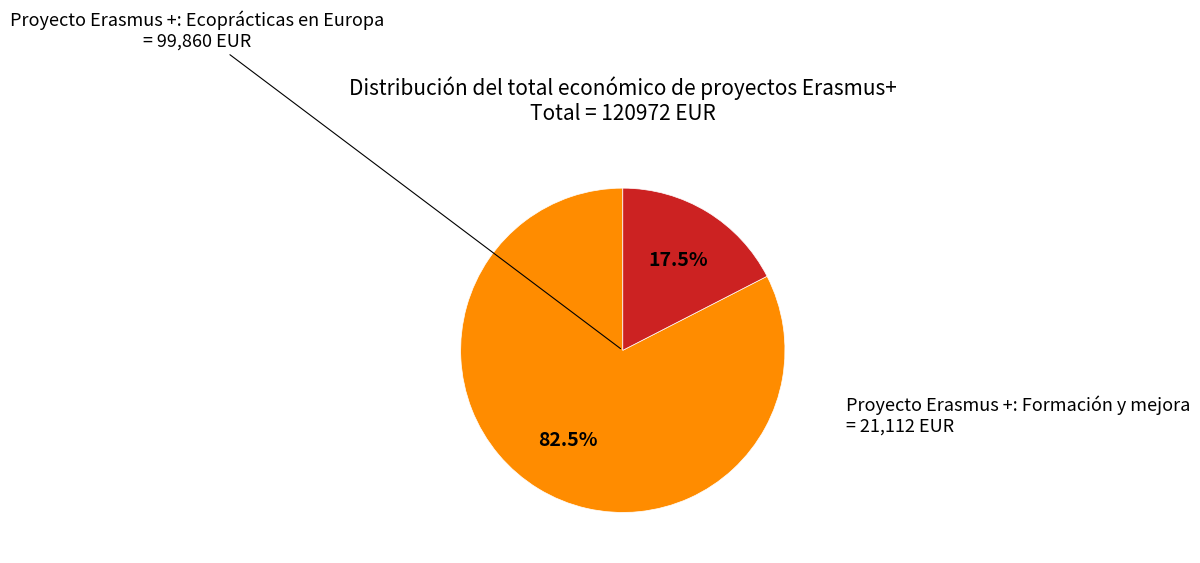

Is there any slice that represents more than half of the pie?

Yes